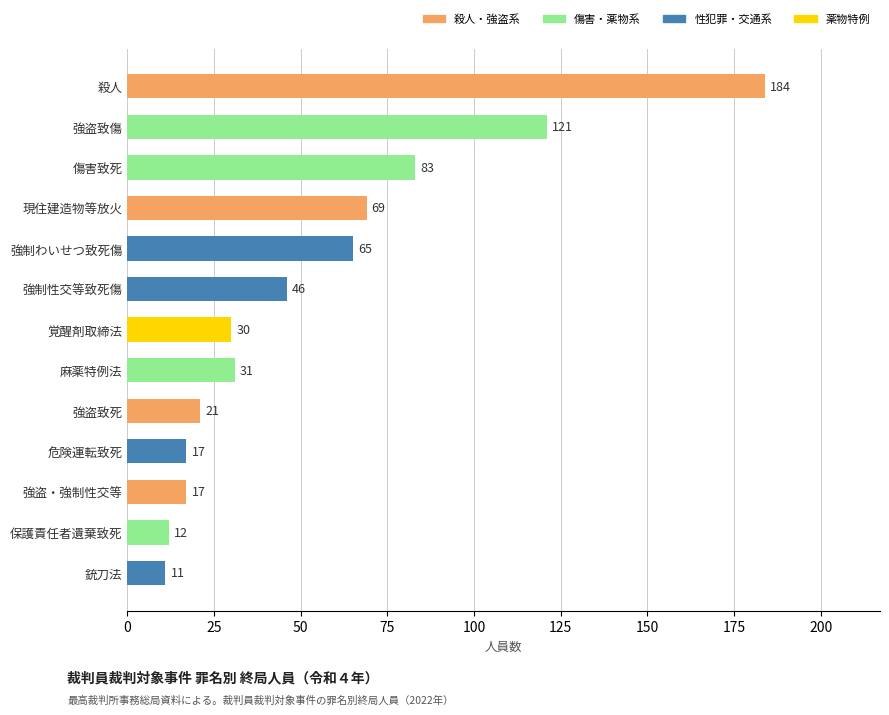

Is it true that the value at 現住建造物等放火 is 69?

True